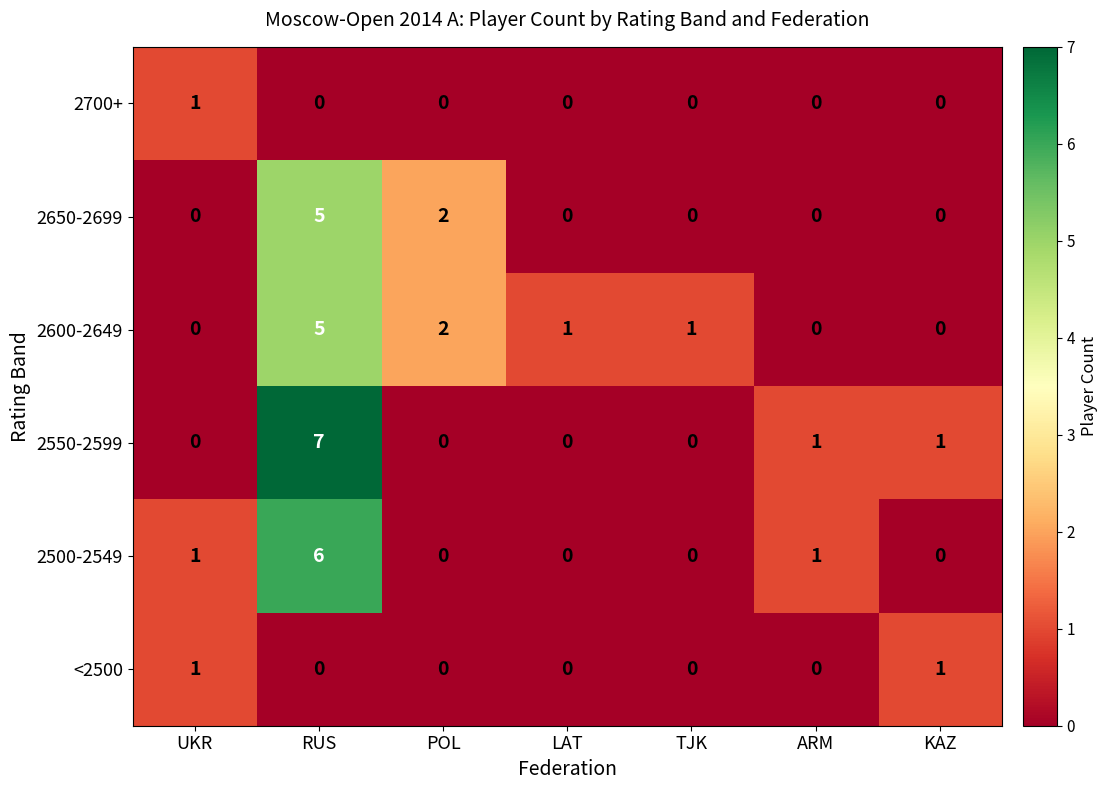

The value of 2650-2699 at KAZ is 3. True or false?

False